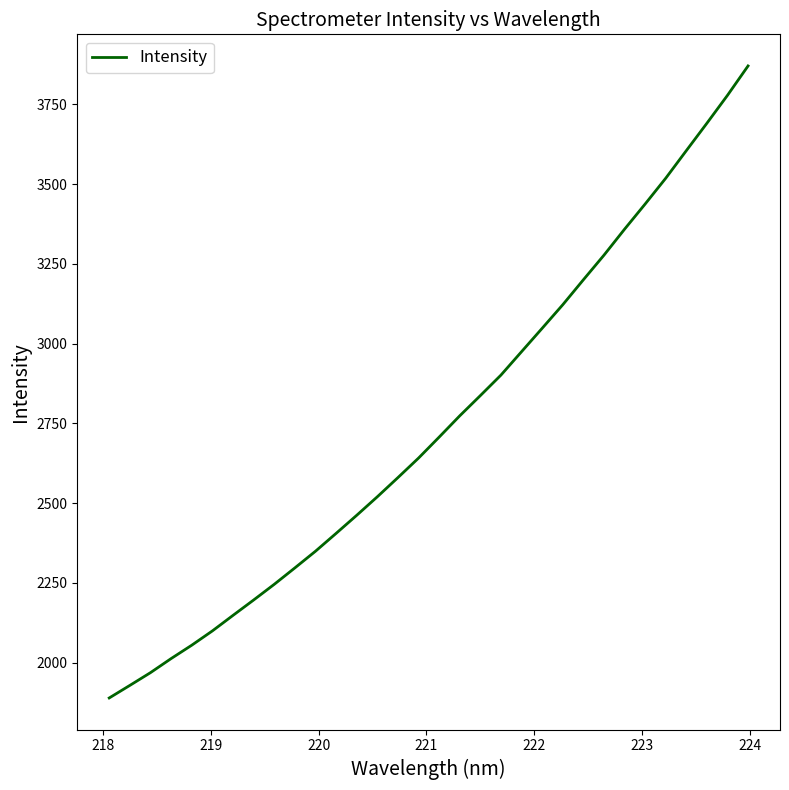

What is the difference between the maximum and minimum values?

1980.4